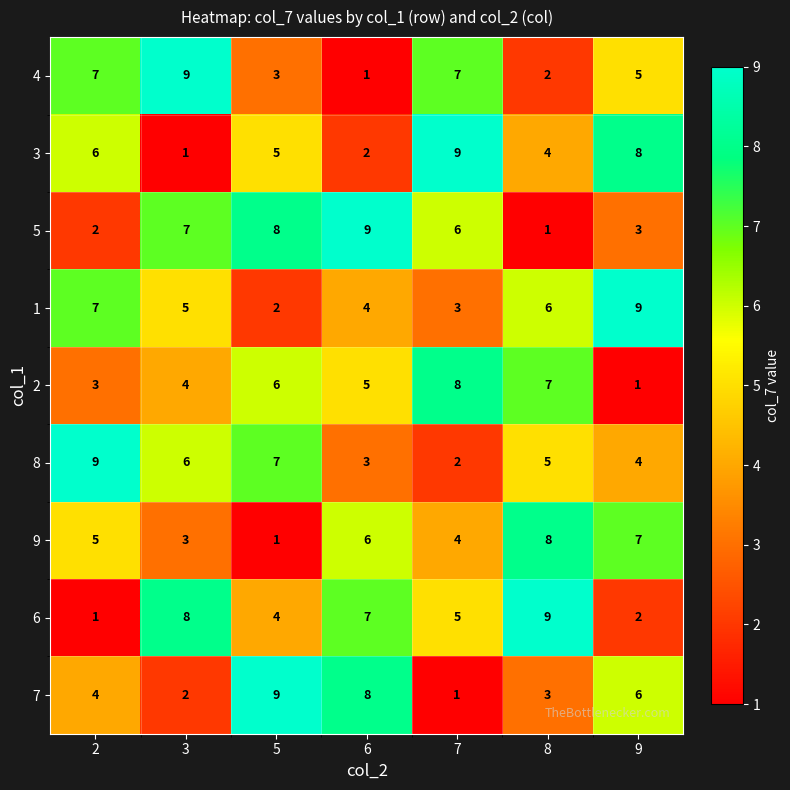

At how many categories does at least one series exceed 6?

7